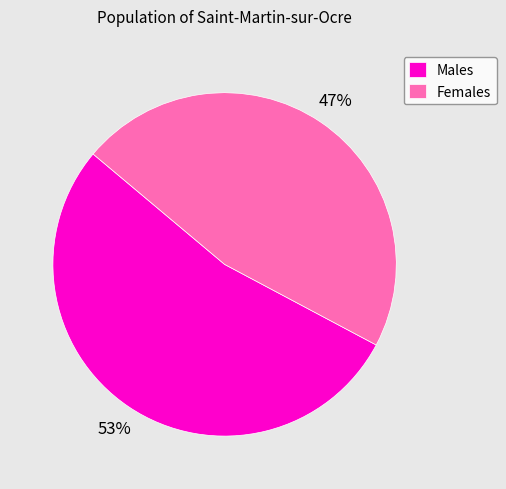

Is there any slice that represents more than half of the pie?

Yes